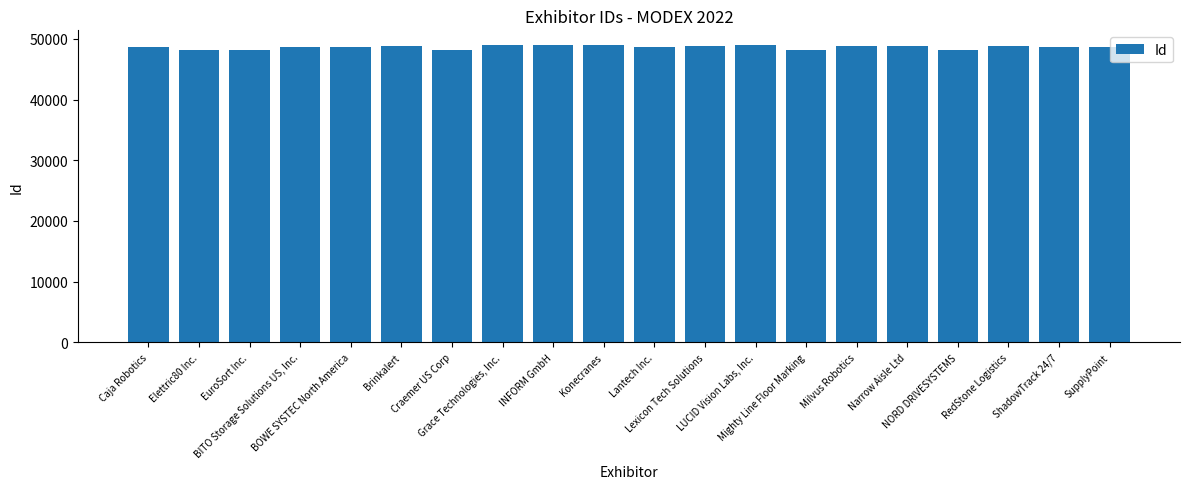

How many values are below 48728?

10